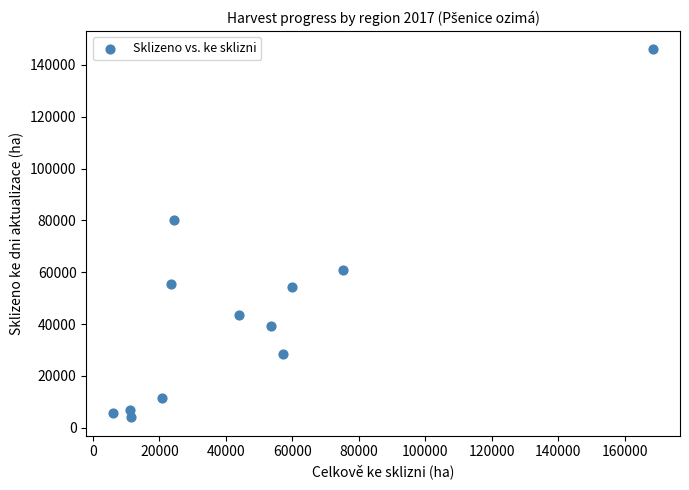

What Y value in the scatter plot is closest to 75063?

80116.1